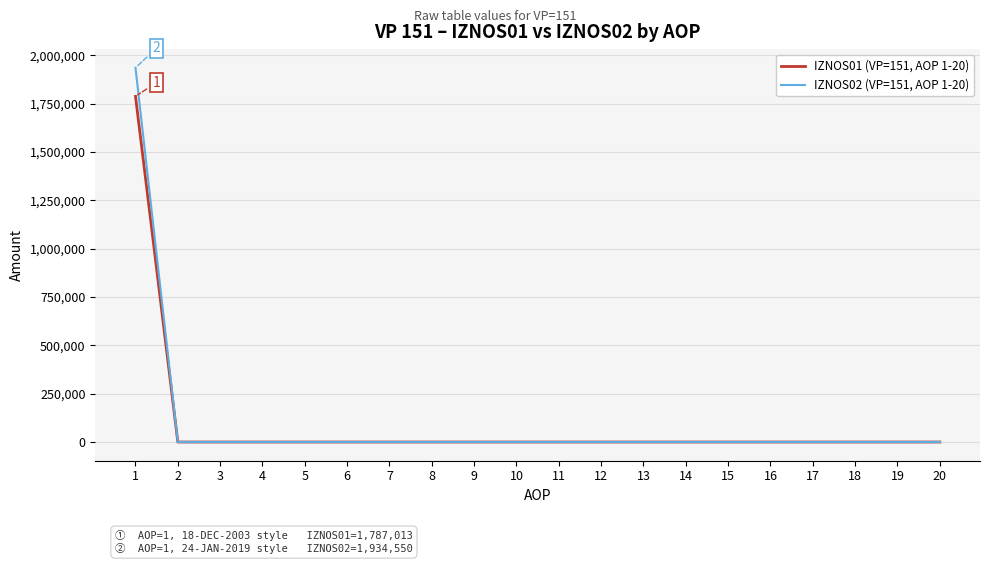

What is the greatest value displayed?

1934550